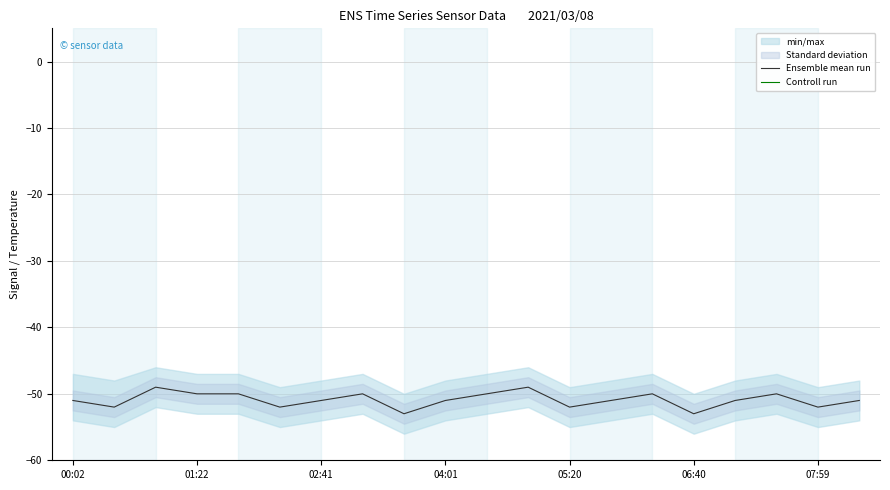

True or false: Controll run and Ensemble mean run intersect in this chart.

False